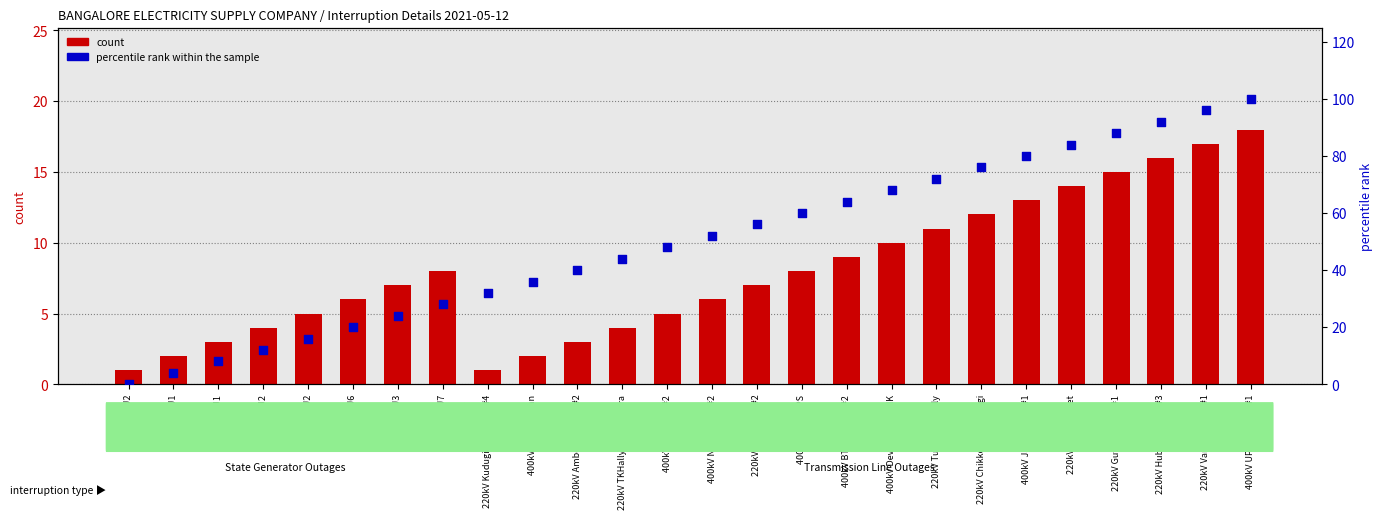

At how many categories does at least one series exceed 12?

22